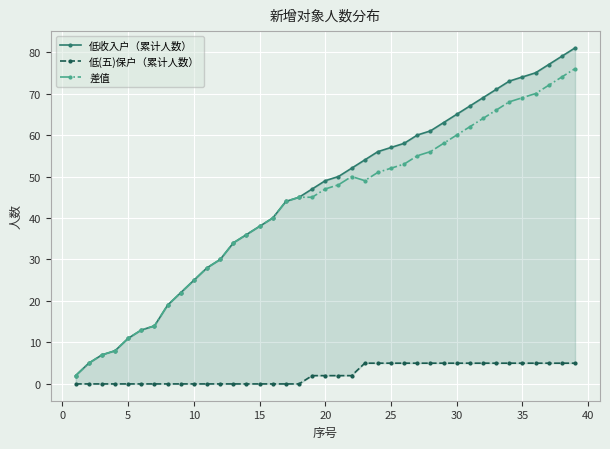

Is it true that 差值 equals 32 at 35?

False